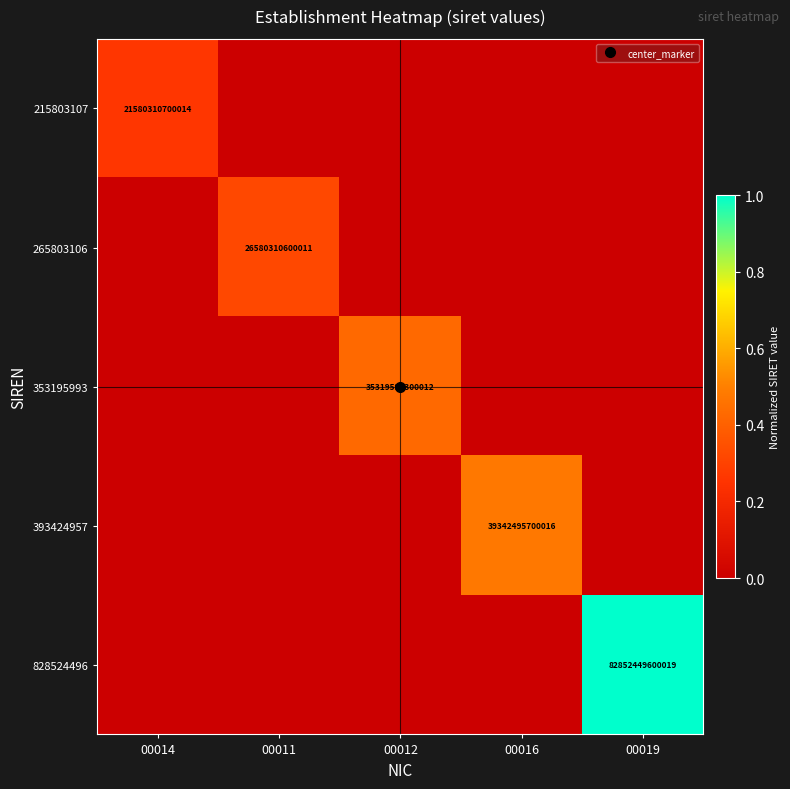

At how many categories does at least one series exceed 0?

5